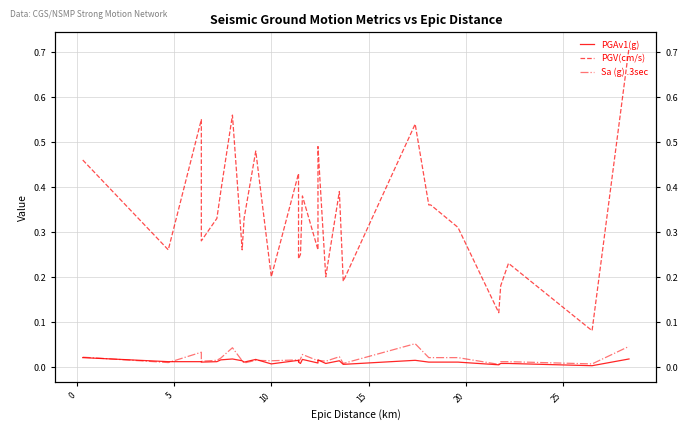

The Sa (g) .3sec series shows 0.0 at 0. True or false?

True